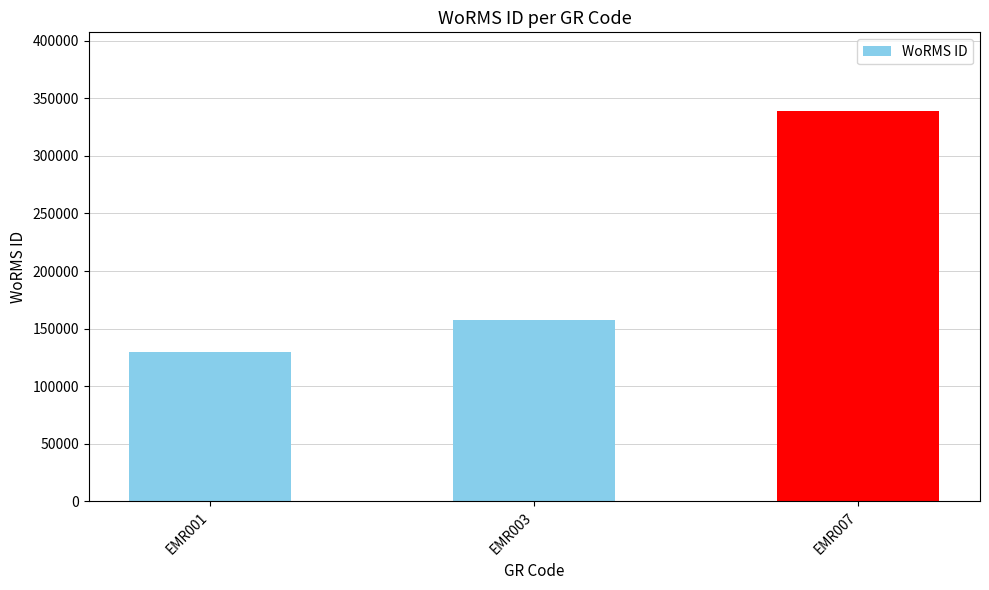

Does the chart contain any negative values?

No